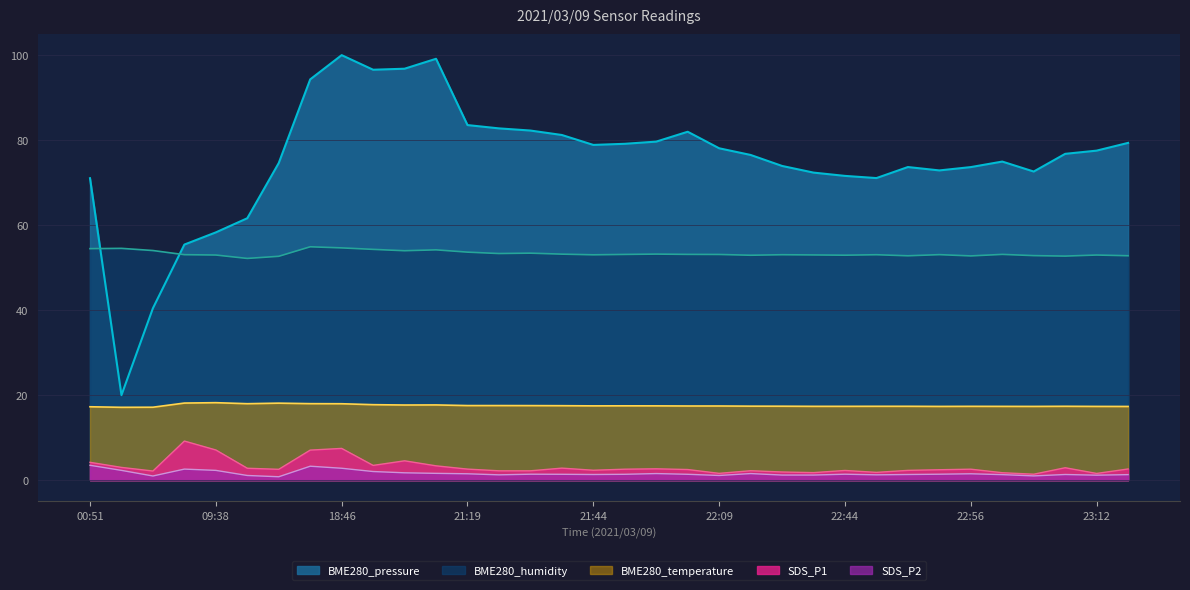

What is the label of the 19th point from the left?

21:50